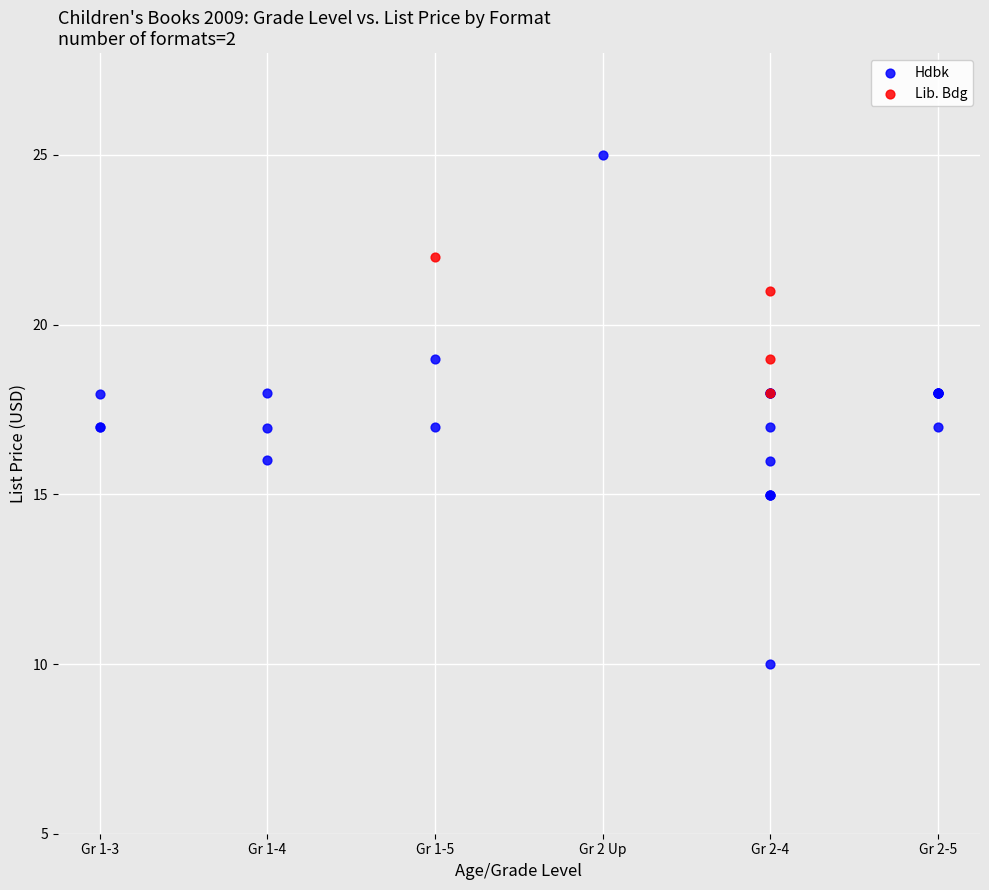

Which series reaches the maximum Y coordinate?

Hdbk